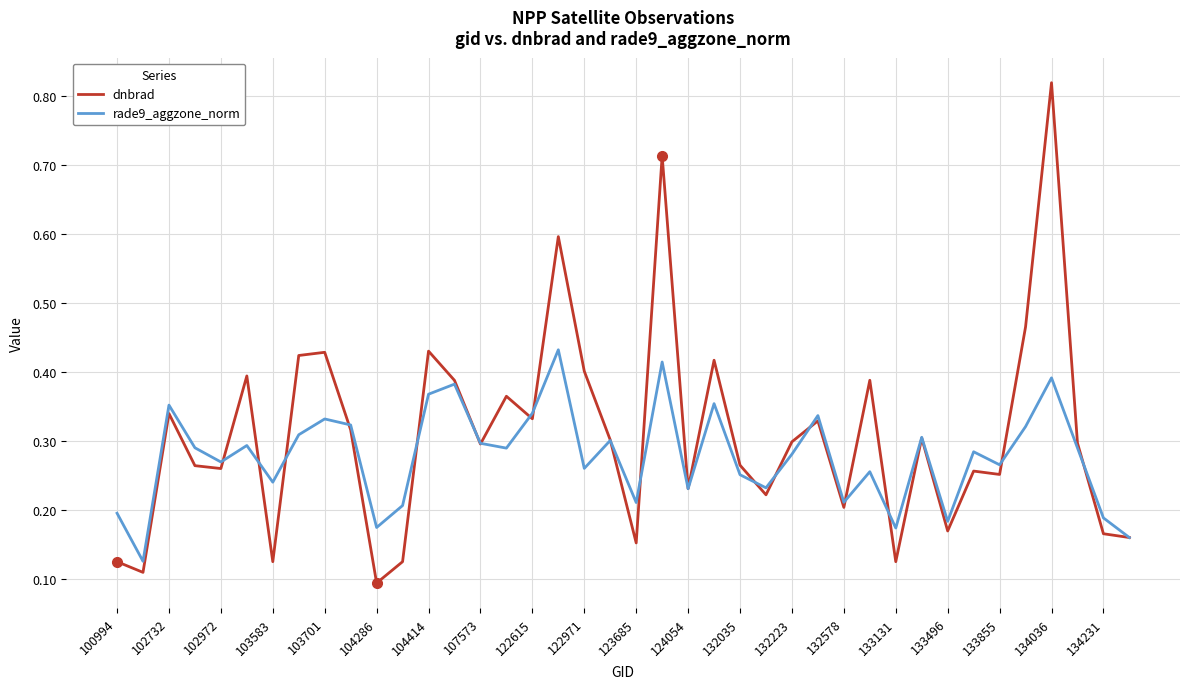

True or false: rade9_aggzone_norm and dnbrad cross at least once.

True